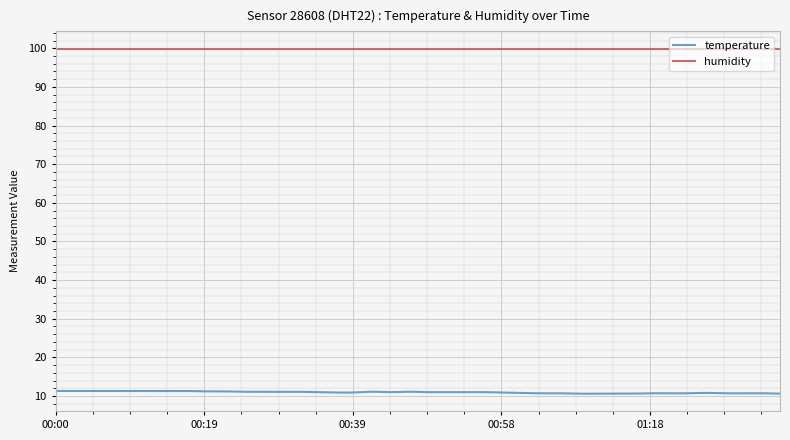

Which series has the widest spread of values?

temperature